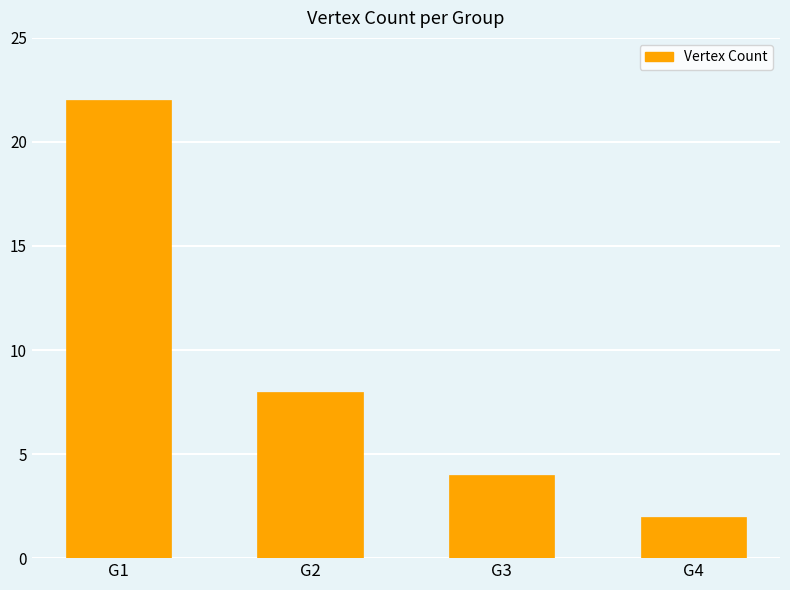

List the labels in order of value, largest first.

G1, G2, G3, G4